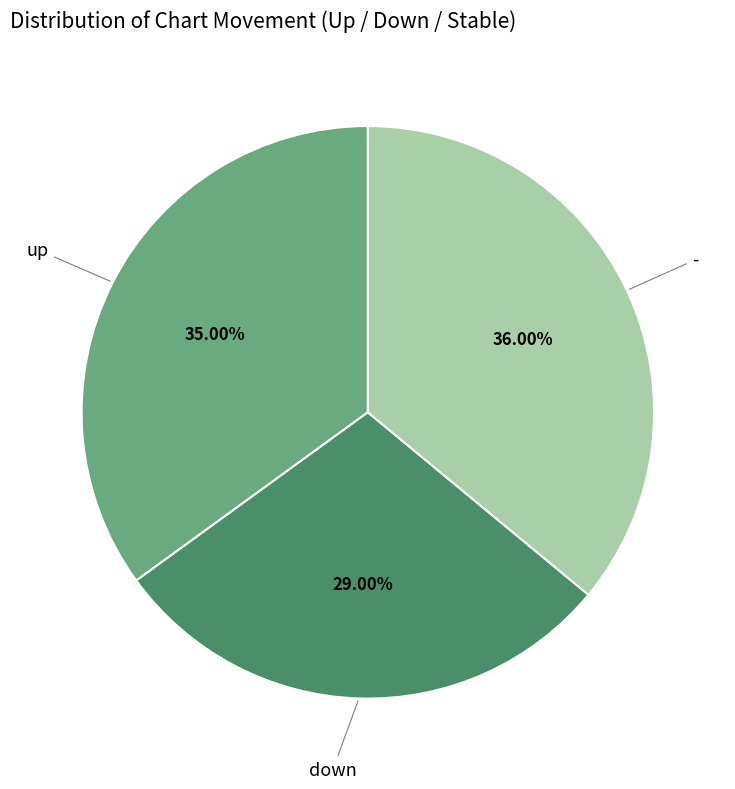

How many slices are in this pie chart?

3